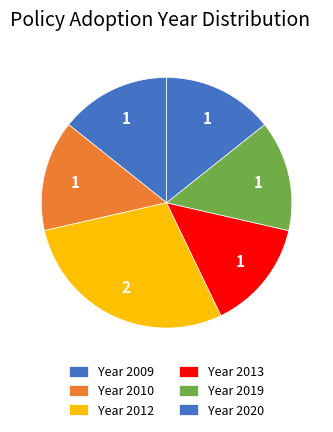

Count the number of slices in the pie.

6